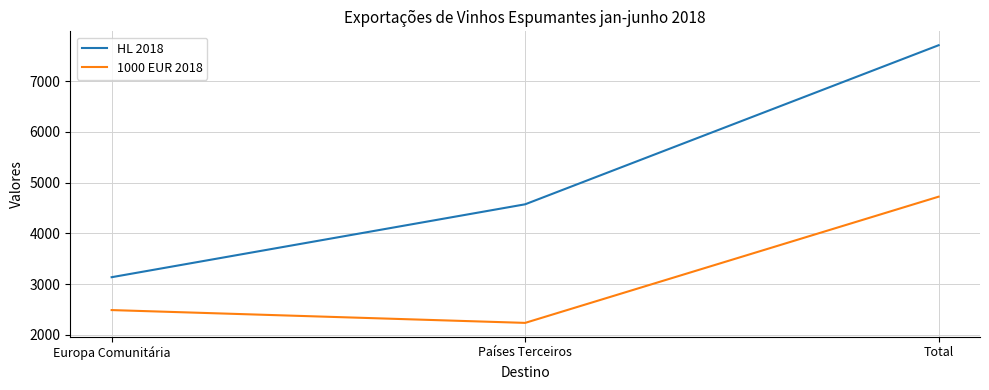

Which category has the lowest value across all series?

Países Terceiros